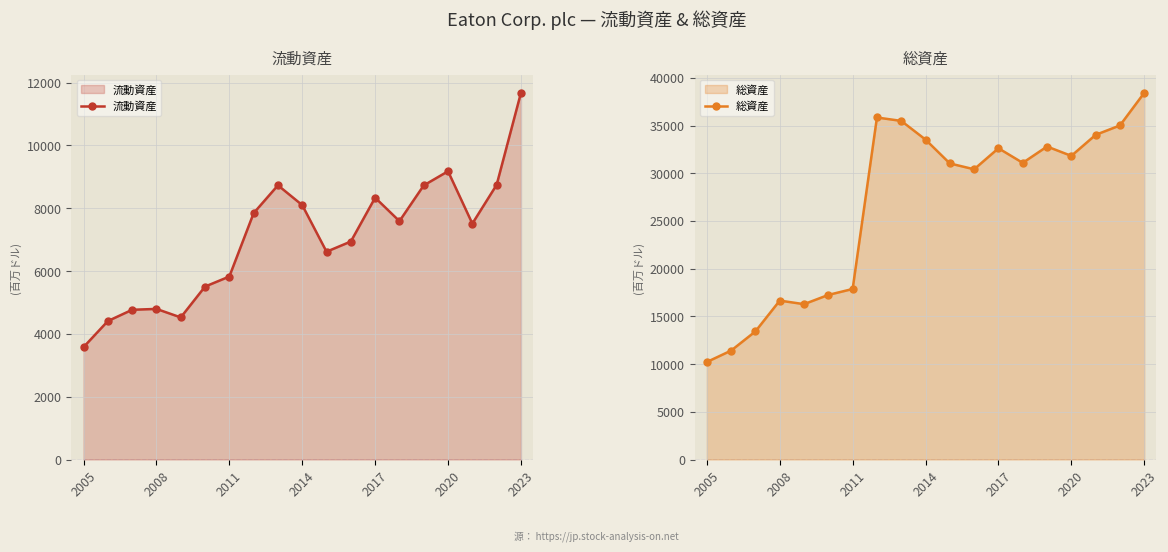

The value of 流動資産 at 8 is 8731. True or false?

True